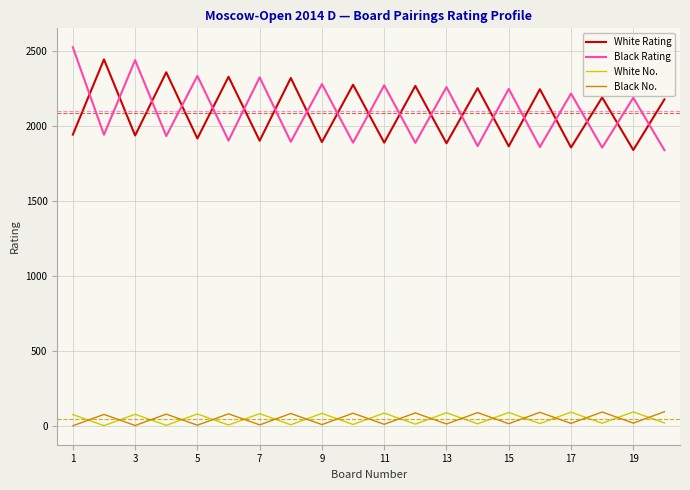

What is the difference between the maximum and minimum values in the White Rating series?

605